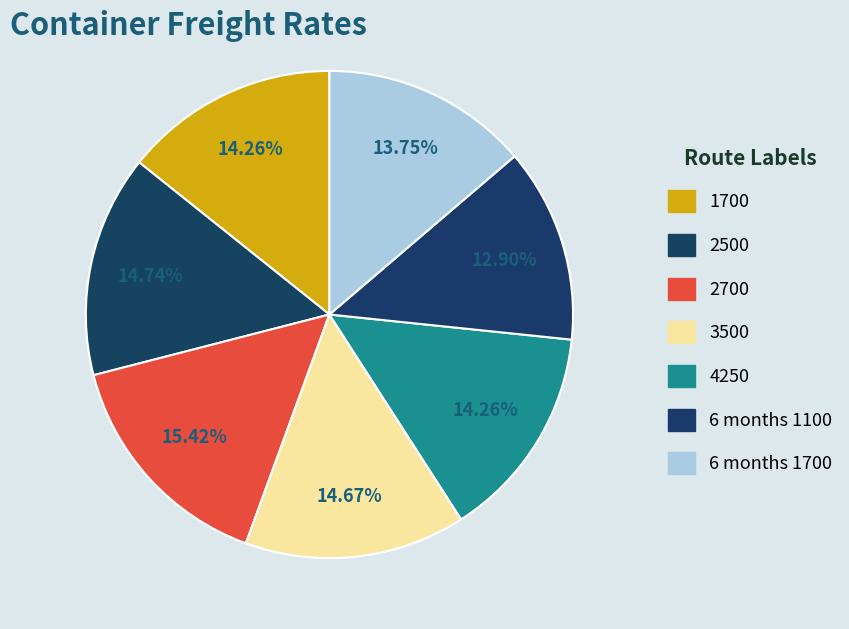

Which slice is the smallest?

6 months 1100